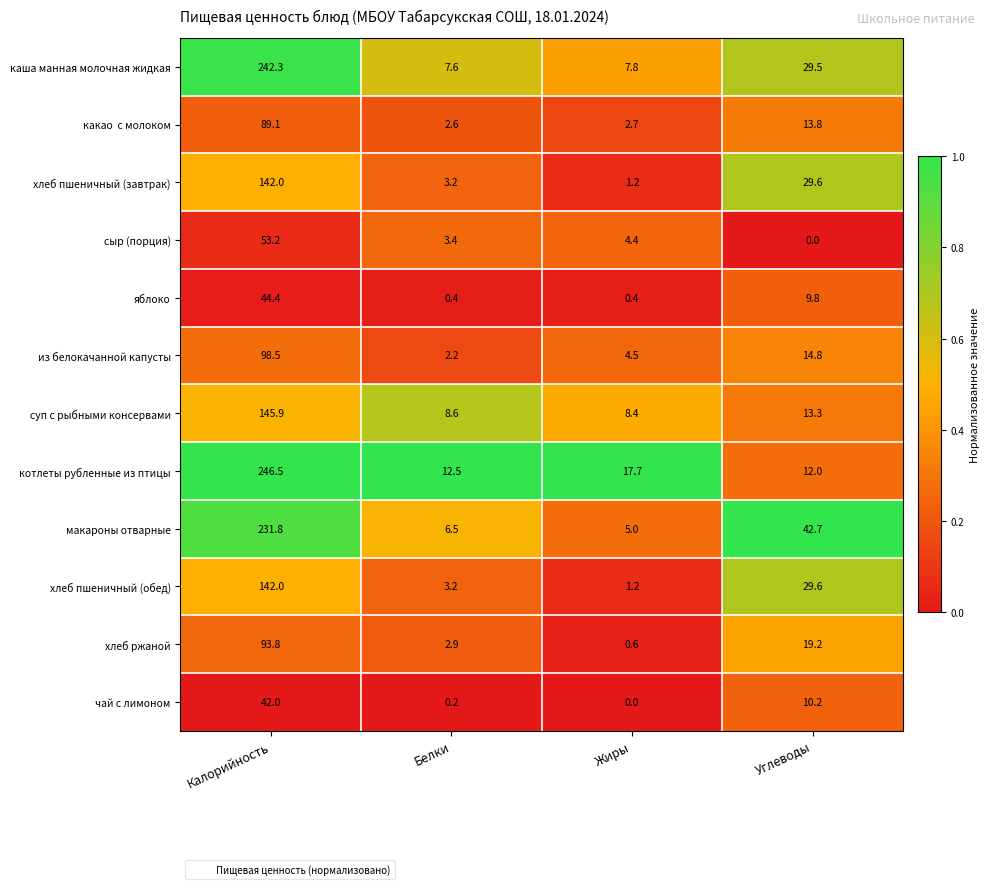

List the labels in order of каша манная молочная жидкая value, largest first.

Калорийность, Углеводы, Жиры, Белки